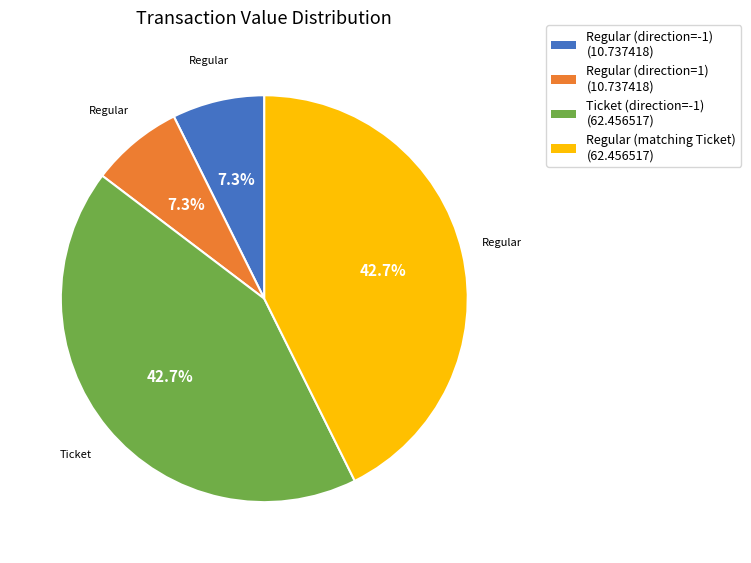

Approximately how many times larger is the value at Regular (direction=-1) compared to Regular (direction=1)?

1.0